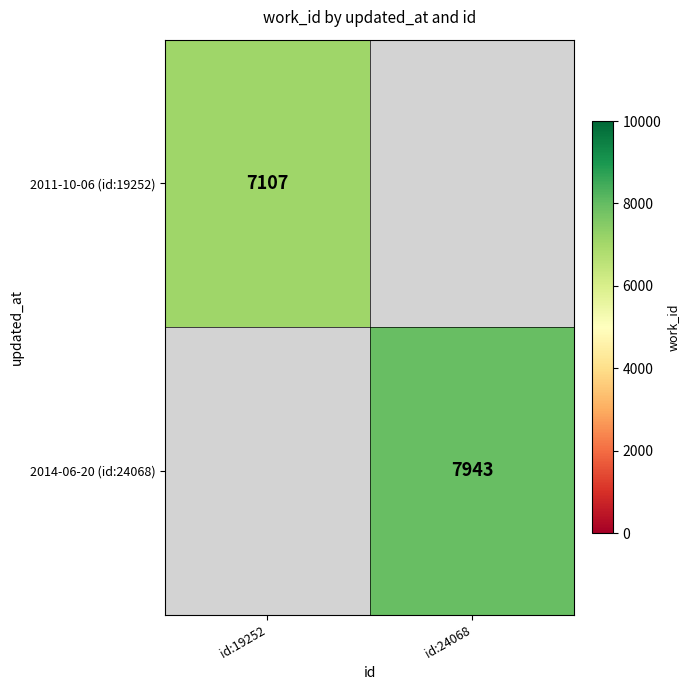

Is it true that 2014-06-20 (id:24068) equals 12594 at id:24068?

False